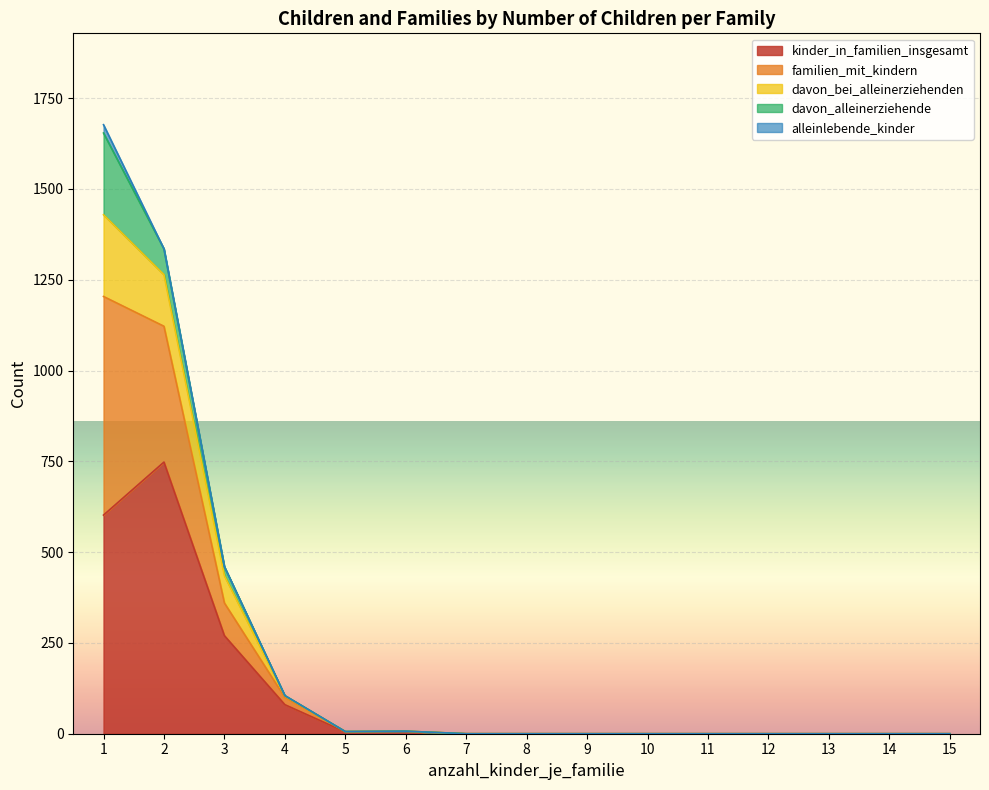

True or false: davon_alleinerziehende and alleinlebende_kinder cross at least once.

False